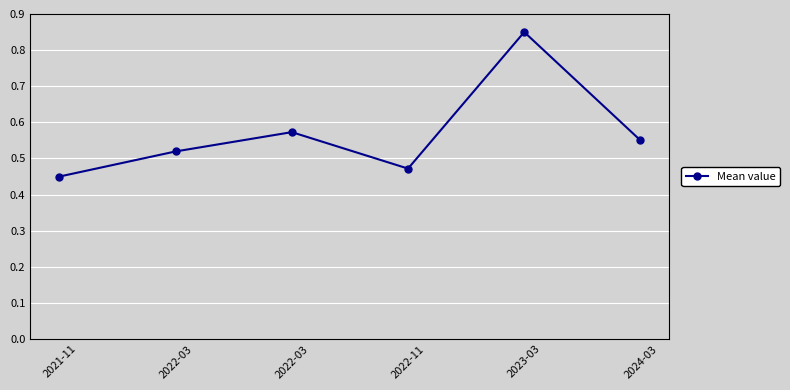

True or false: the data has more than 1 interior local peaks.

True